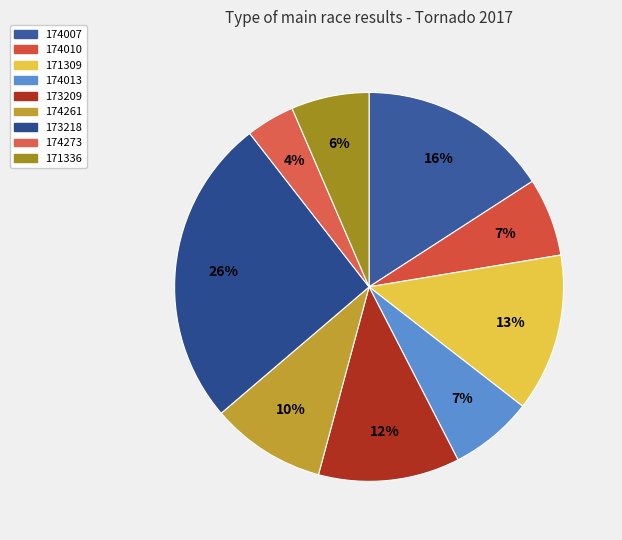

Rank the categories by value from lowest to highest.

174273, 171336, 174010, 174013, 174261, 173209, 171309, 174007, 173218